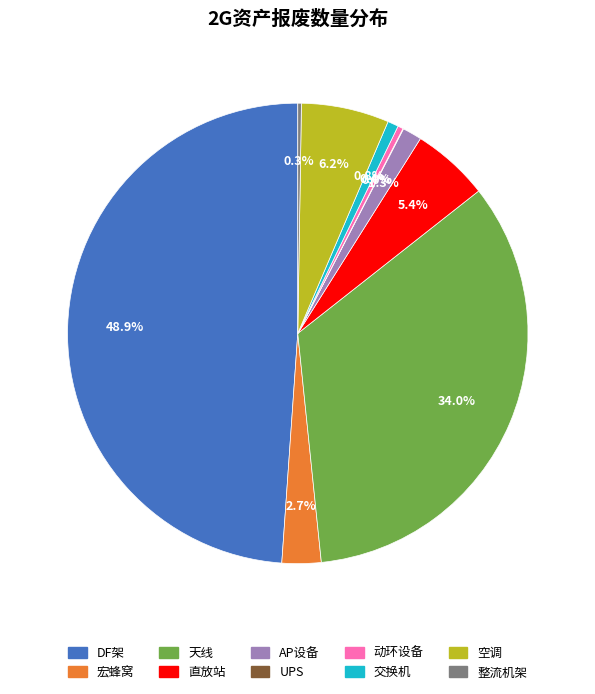

What is the largest slice in the pie chart?

DF架